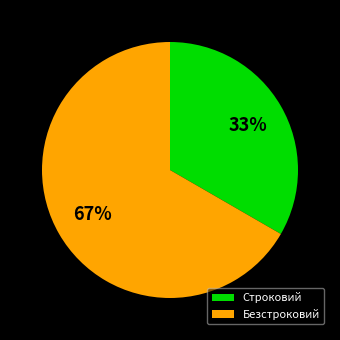

To the nearest percent, what portion does Строковий represent?

33%